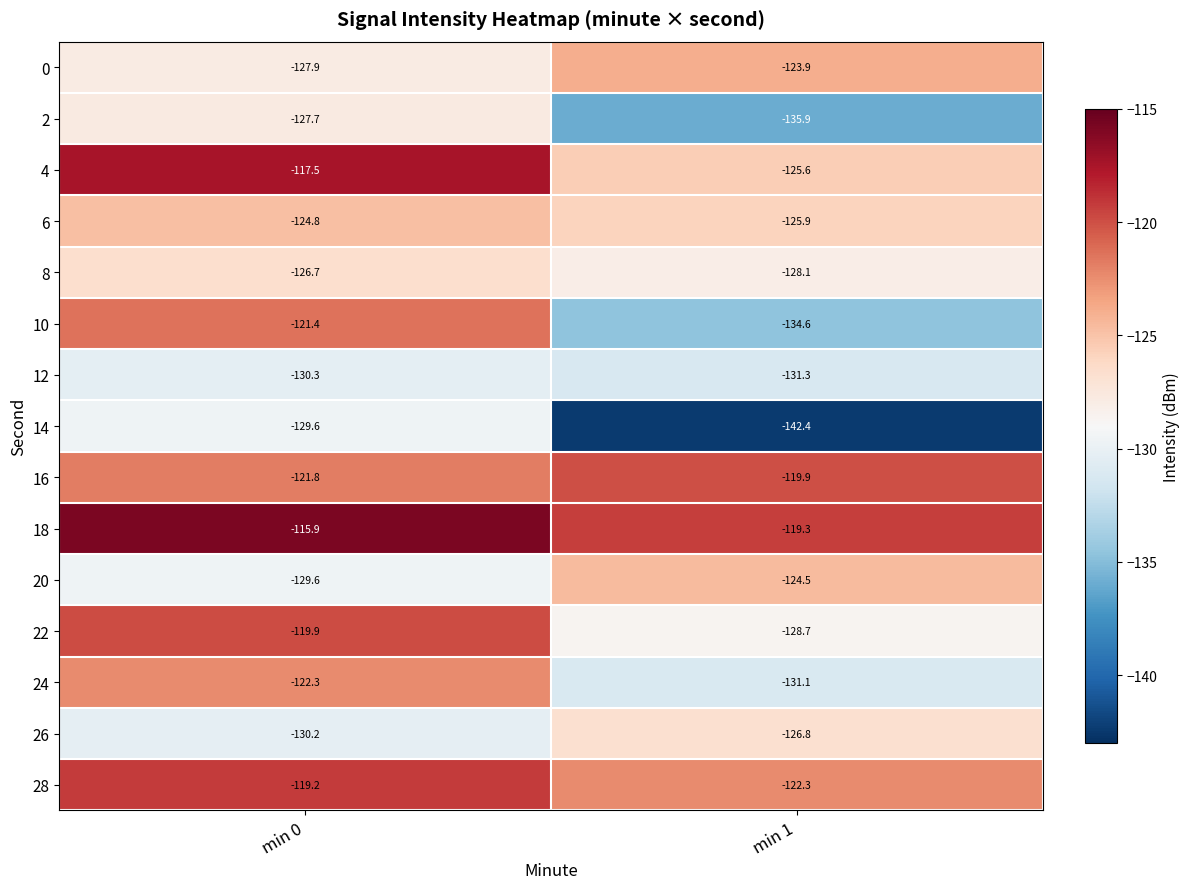

Is it true that 16 equals -165.5 at min 1?

False